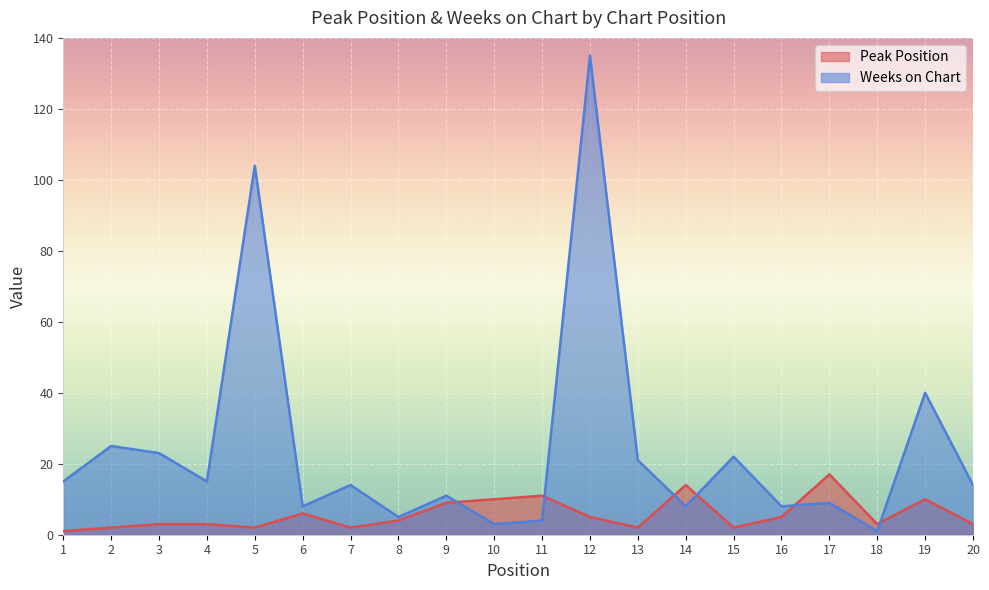

Rank the categories by Peak Position value from lowest to highest.

1, 2, 5, 7, 13, 15, 3, 4, 18, 20, 8, 12, 16, 6, 9, 10, 19, 11, 14, 17